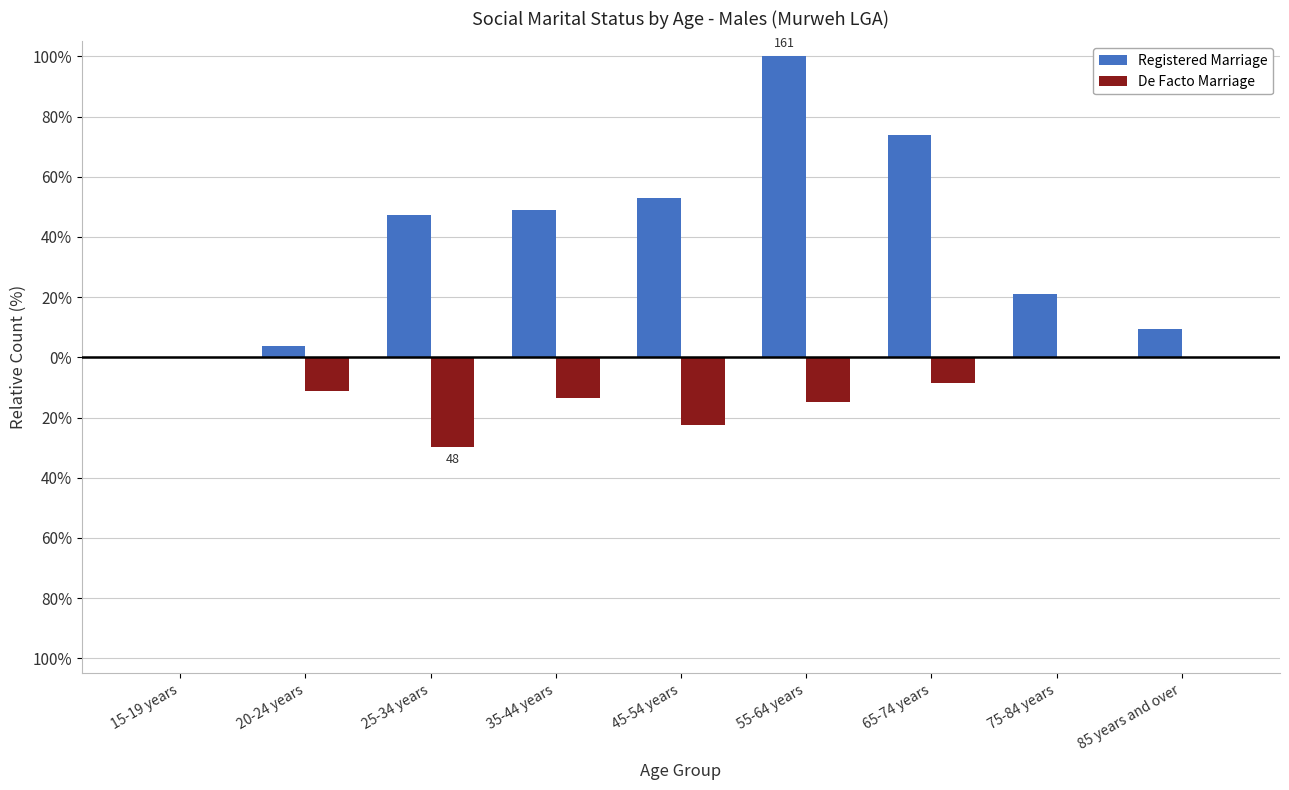

What are all the series names shown in the legend?

Registered Marriage, De Facto Marriage